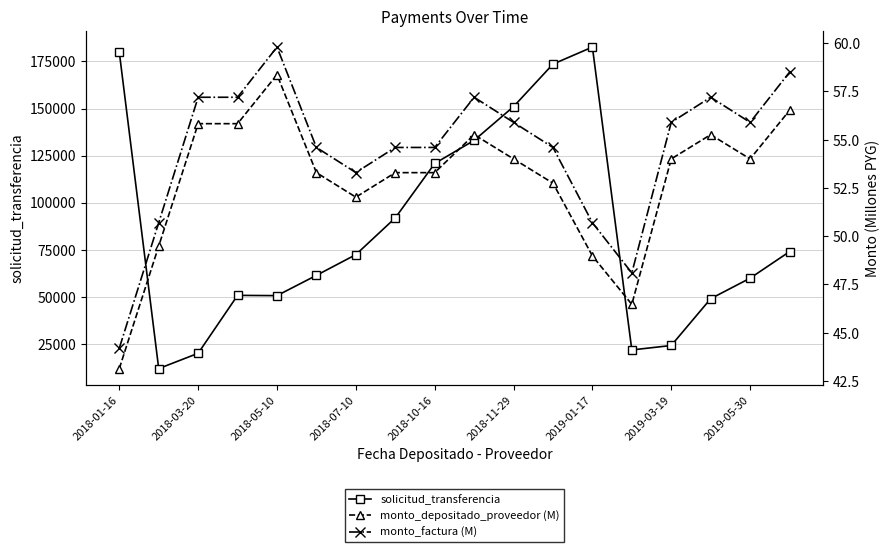

What is the lowest value of the solicitud_transferencia series?

11845